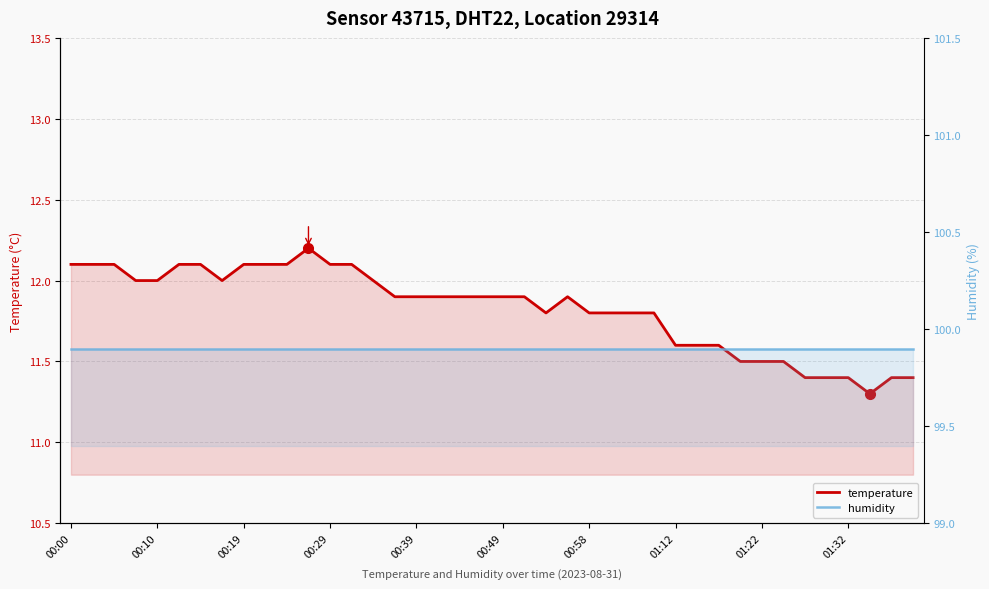

Which series changed the most between 00:00 and 21?

temperature